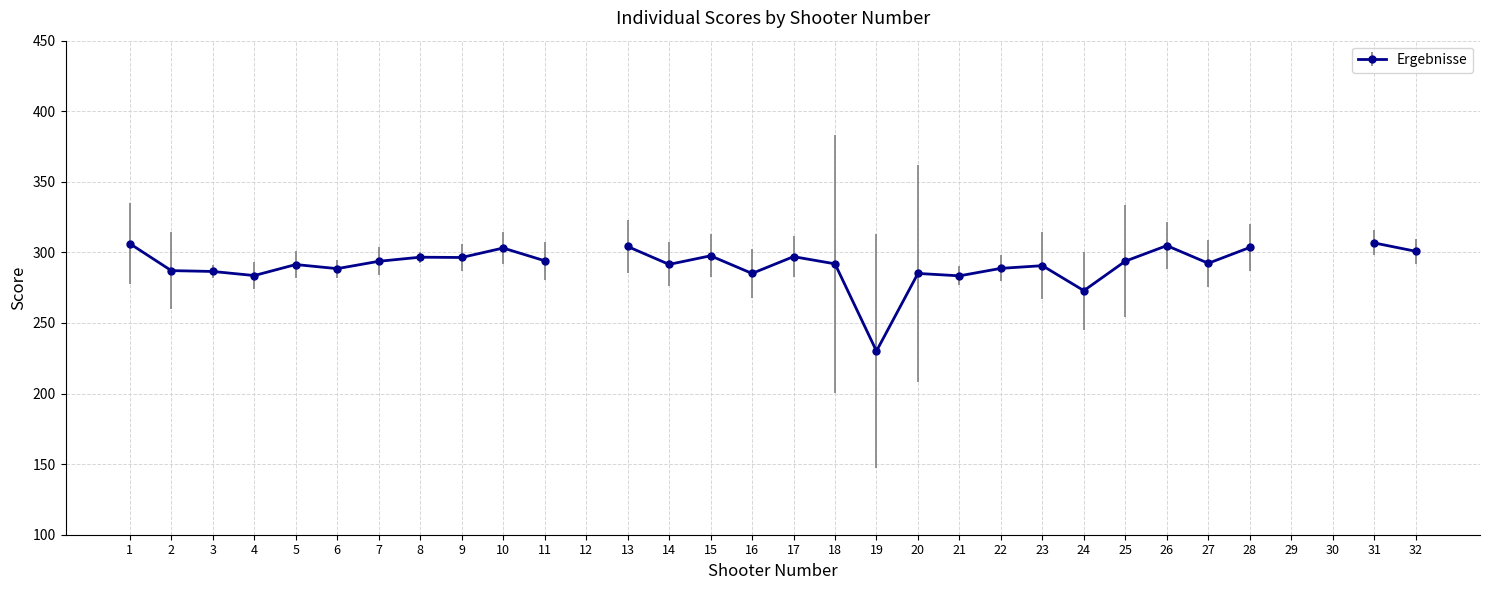

Reading right to left, extract all data points from this chart.

300.8	306.7	0.0	0.0	303.5	292.3	304.8	293.8	272.9	290.6	288.7	283.4	285.1	230.1	291.9	297.0	285.1	297.6	291.5	304.2	0.0	294.1	303.1	296.4	296.6	293.7	288.5	291.4	283.6	286.5	287.1	306.2